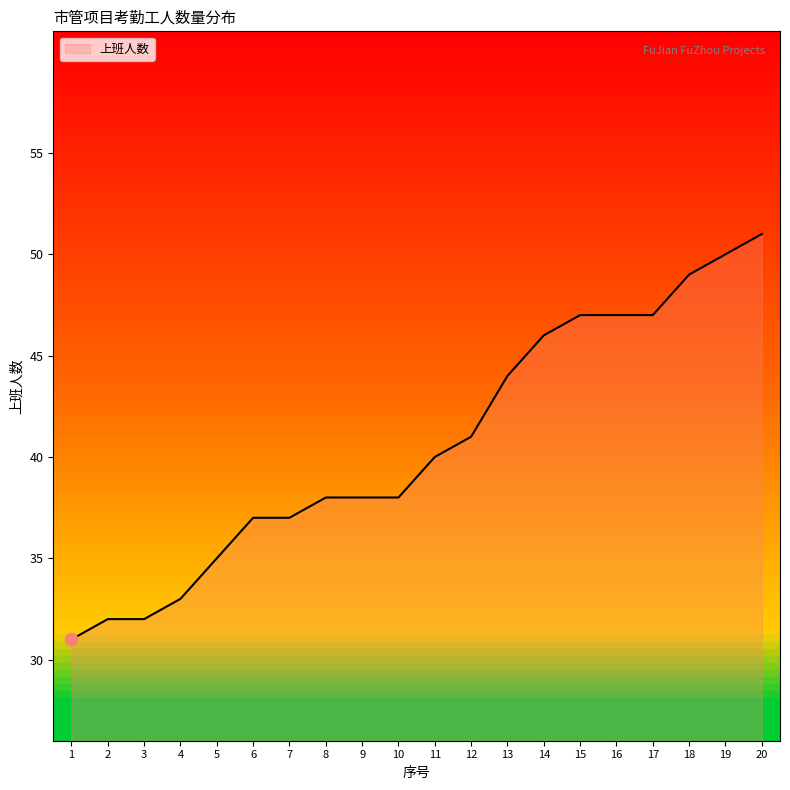

What is the change in value from 2 to 17?

+15